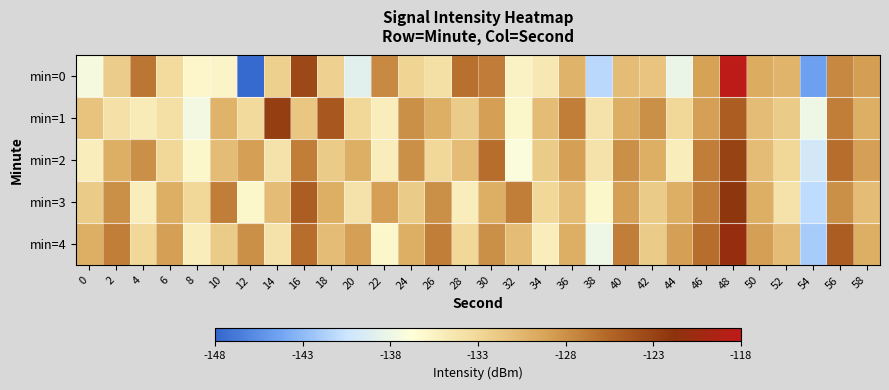

Between 16 and 24, which series saw the biggest shift?

min=0